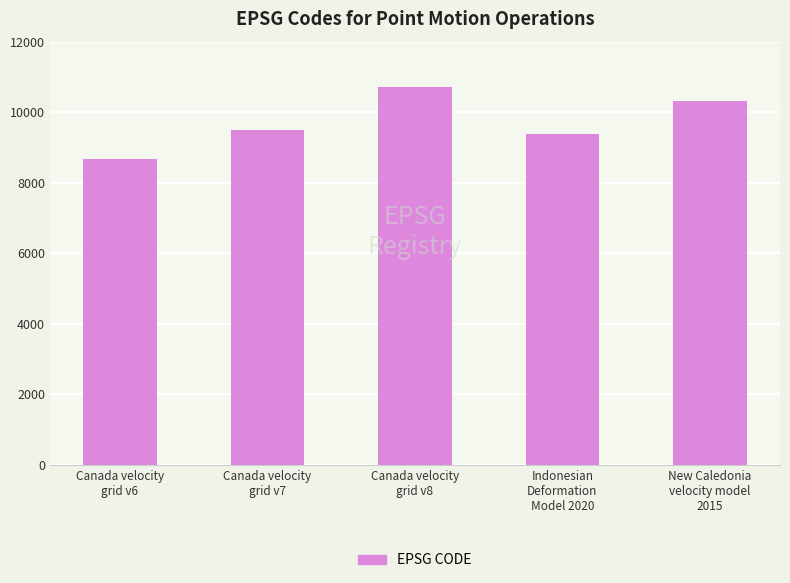

What is the label of the 2nd bar from the right?

Indonesian
Deformation
Model 2020